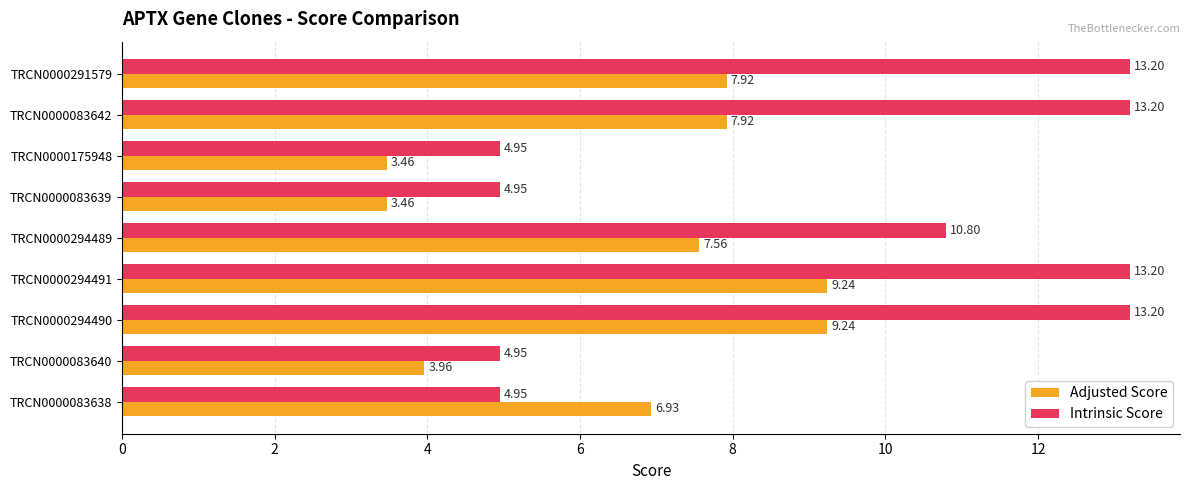

What is the sum of all Adjusted Score values?

59.7